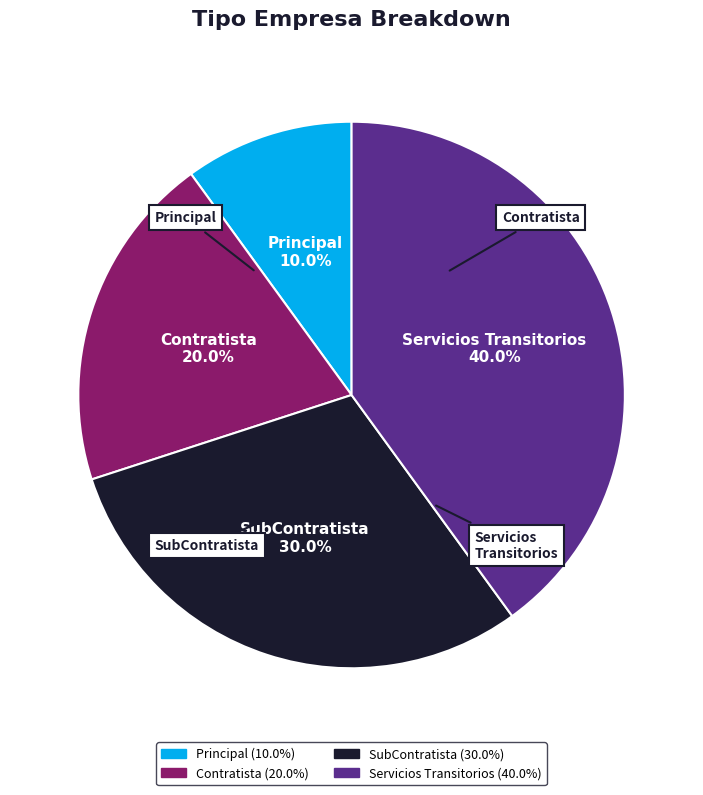

To the nearest percent, what percentage of the pie is Contratista?

20%